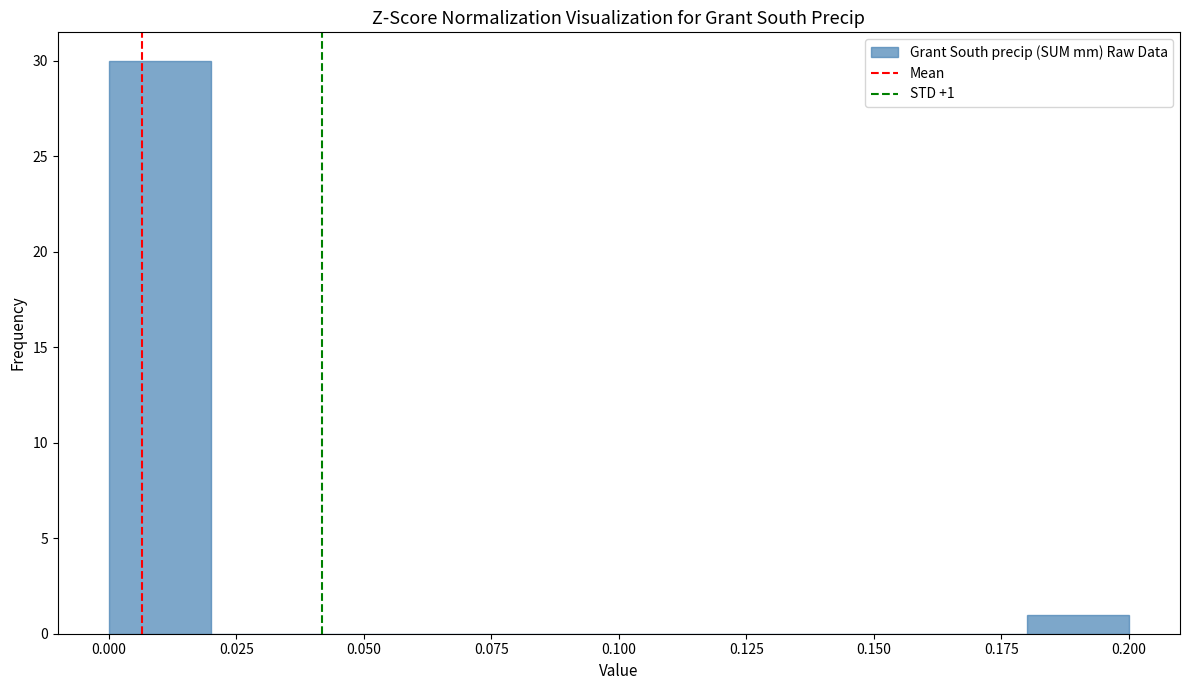

Over which range of the x-axis is the bar tallest?

0.00 to 0.02